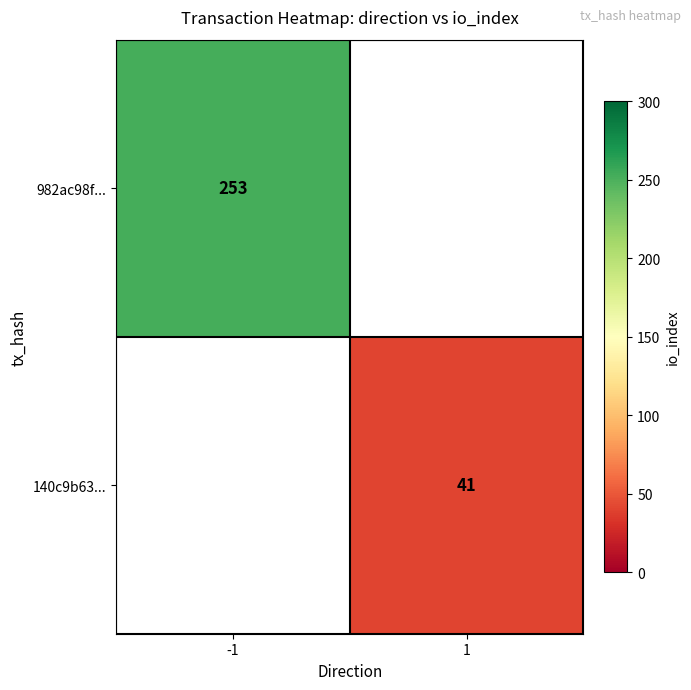

The 140c9b63... series shows 18 at 1. True or false?

False